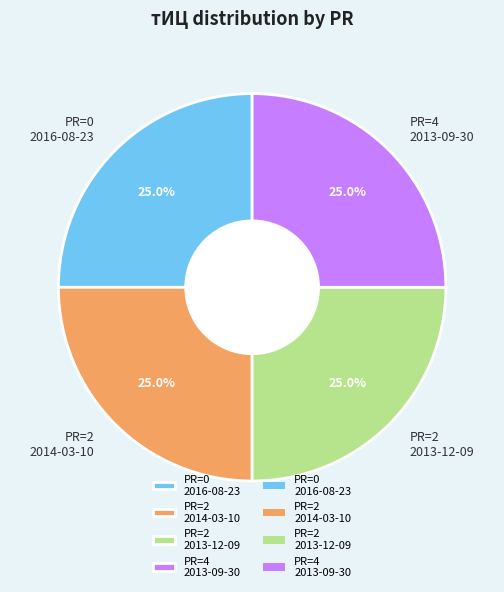

Approximately how many times larger is the value at PR=4 2013-09-30 compared to PR=0 2016-08-23?

1.0